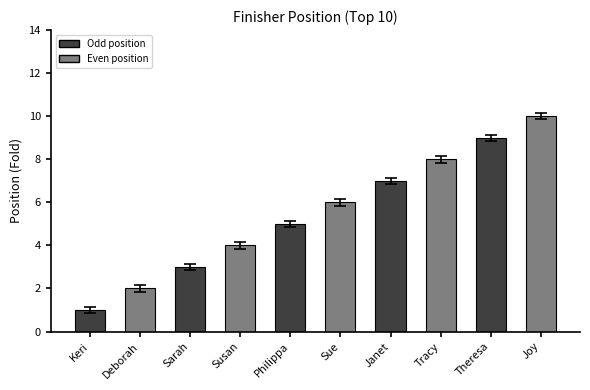

Count the number of data series in this chart.

1